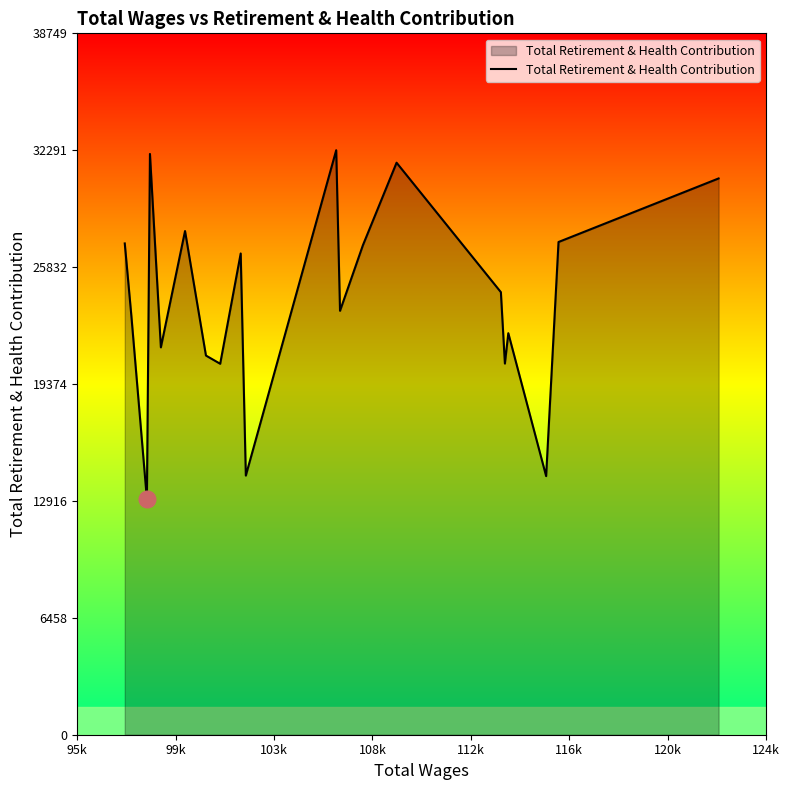

What is the maximum value shown in the chart?

32291